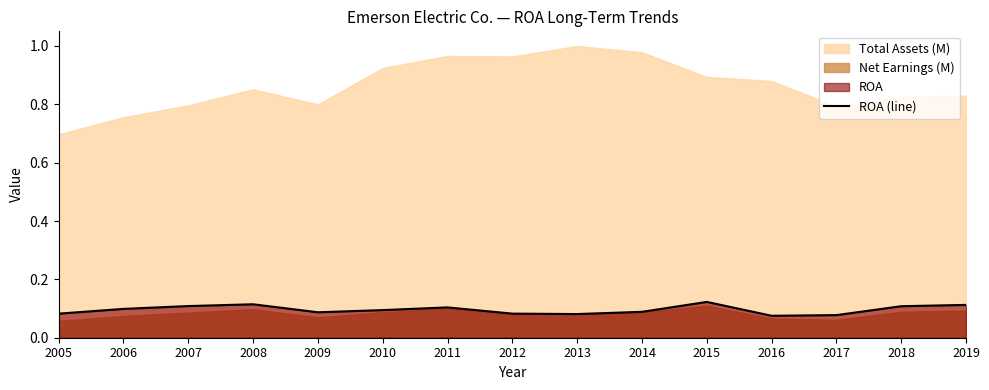

What is the smallest value displayed?

0.1